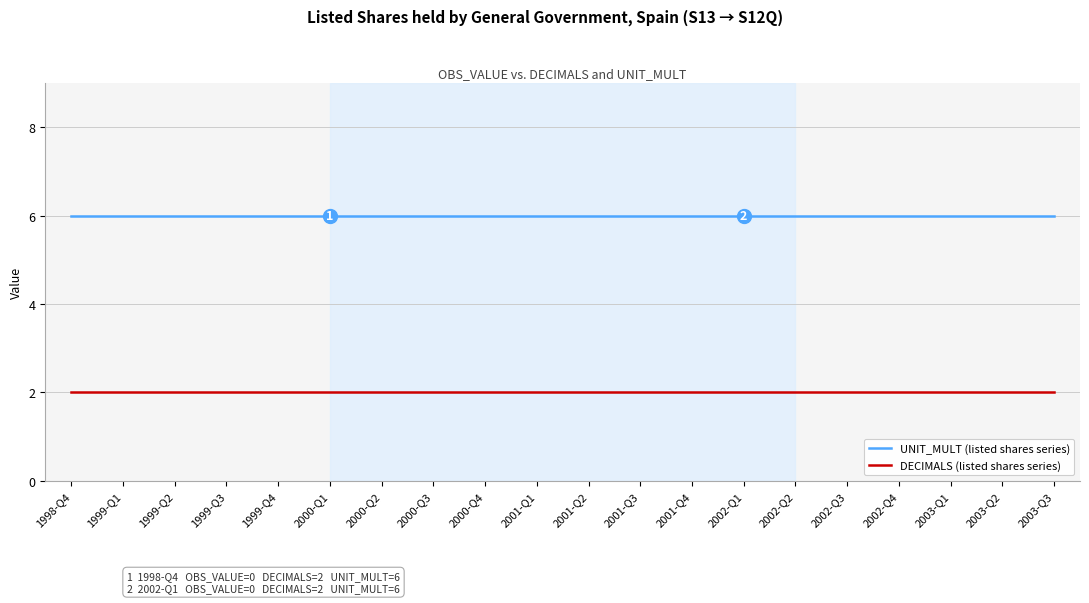

Rank the series by their average value, from highest to lowest.

UNIT_MULT (listed shares series), DECIMALS (listed shares series)